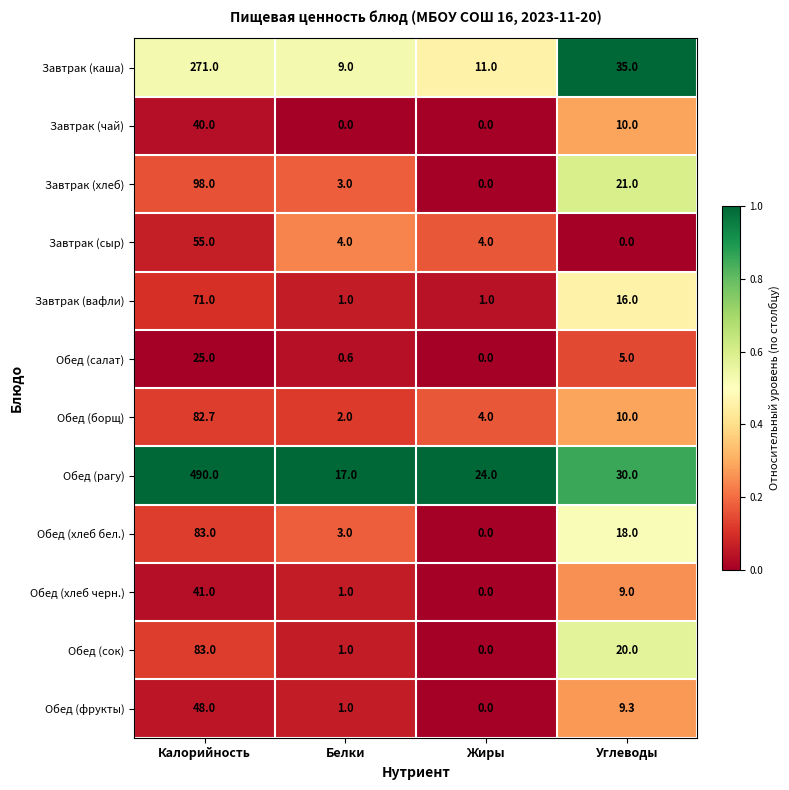

Between Калорийность and Углеводы, which series saw the biggest shift?

Обед (рагу)